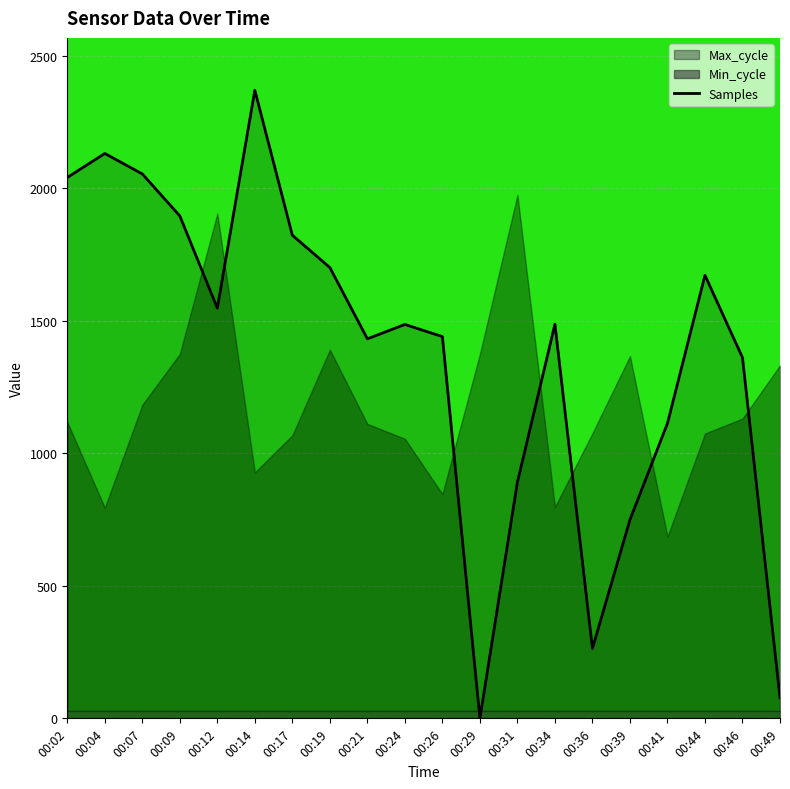

How many interior local peaks (higher than both neighbors) does the data have?

5